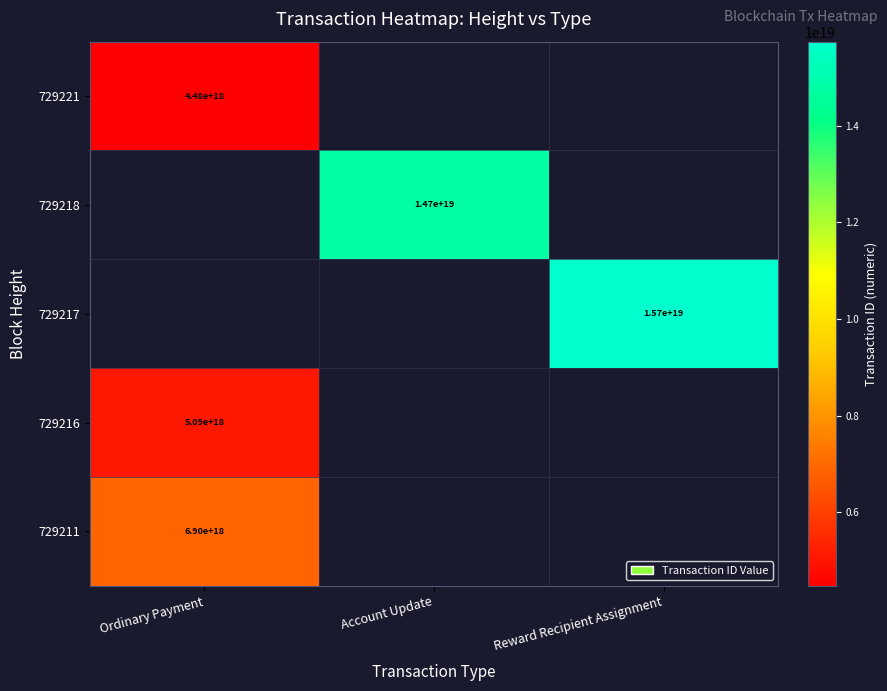

What is the smallest value displayed?

4478501990052832768.0